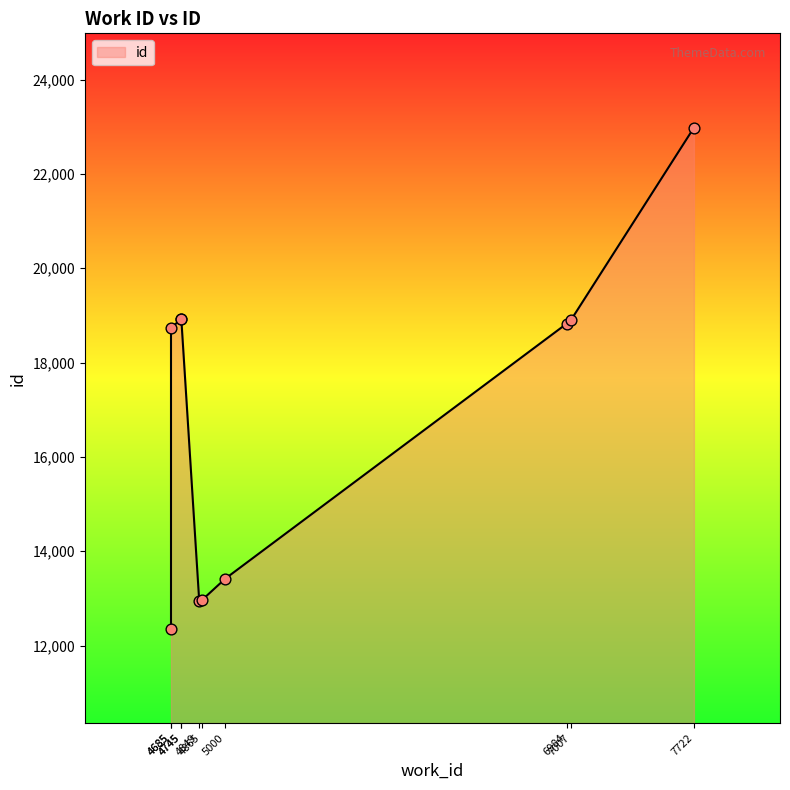

Between 7007 and 6984, which is larger?

7007